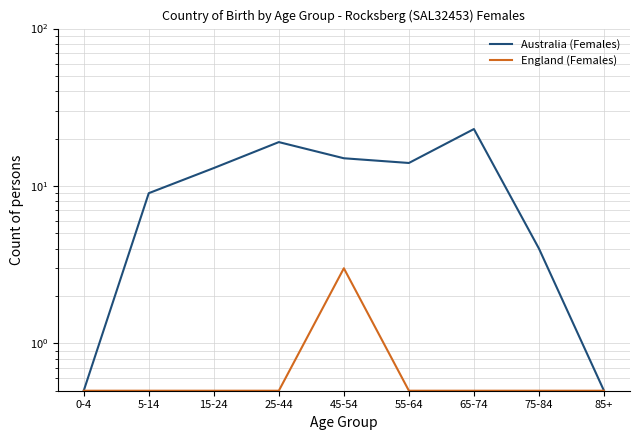

List the series in order of their overall mean, highest first.

Australia (Females), England (Females)